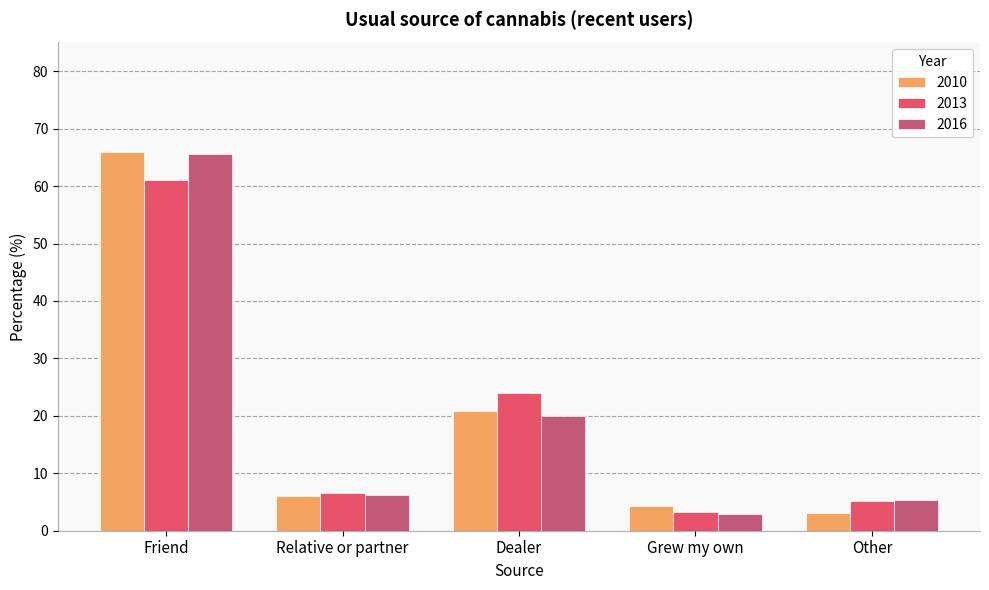

Count the number of categories in the chart.

5